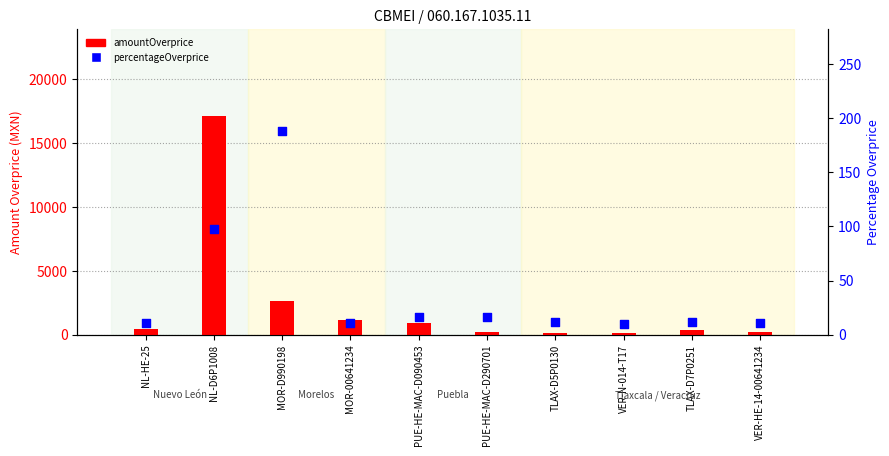

Which series has the widest spread of Y values?

amountOverprice